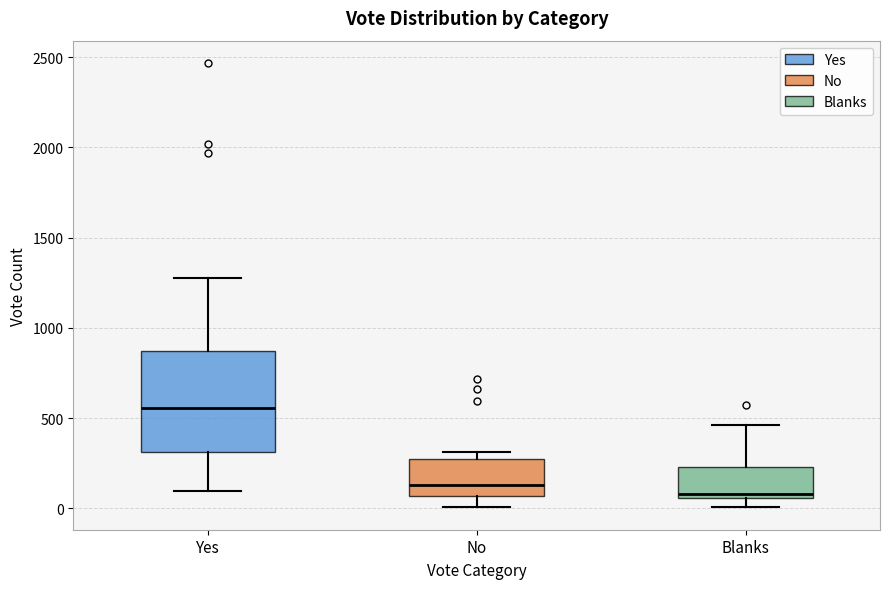

Reading left to right, transcribe this box plot: for each box, give where its median line is, the range the box spans, and where its two whiskers end, as read against the y-axis. The values are not printed on the chart, so give them approximately, as read against the axis.

Yes: median 550, box 300 to 850, whiskers 100 to 1300
No: median 150, box 50 to 250, whiskers 0 to 300
Blanks: median 100, box 50 to 250, whiskers 0 to 450